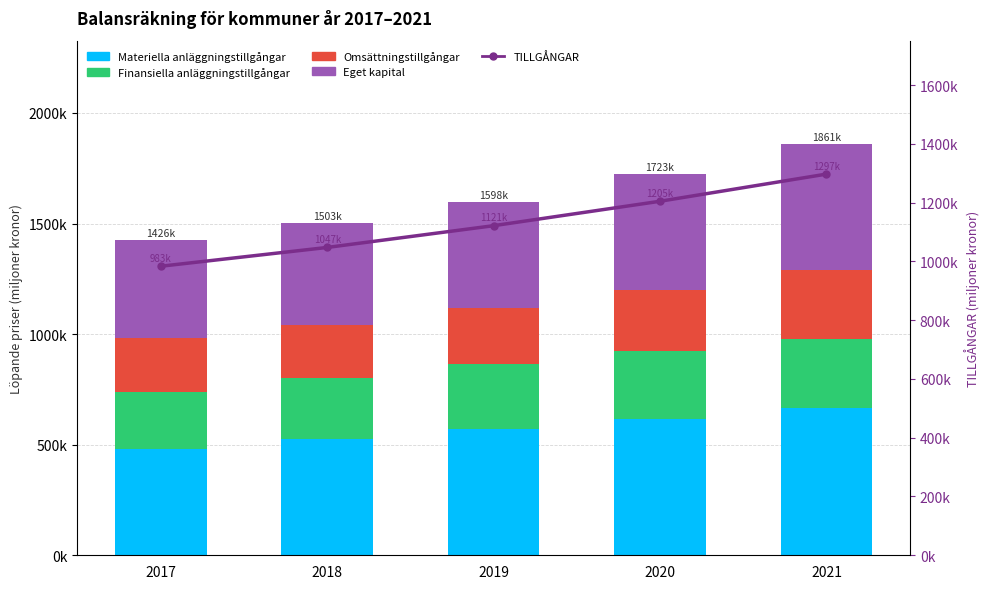

At which category is the sum across all series the highest?

2021